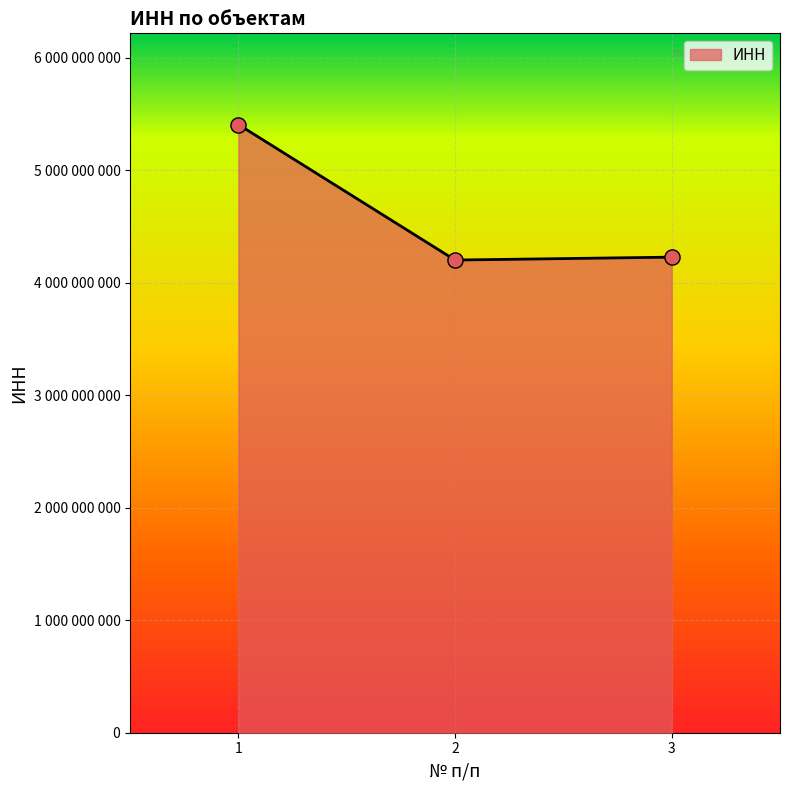

Is this an area chart (filled region under the line)?

Yes